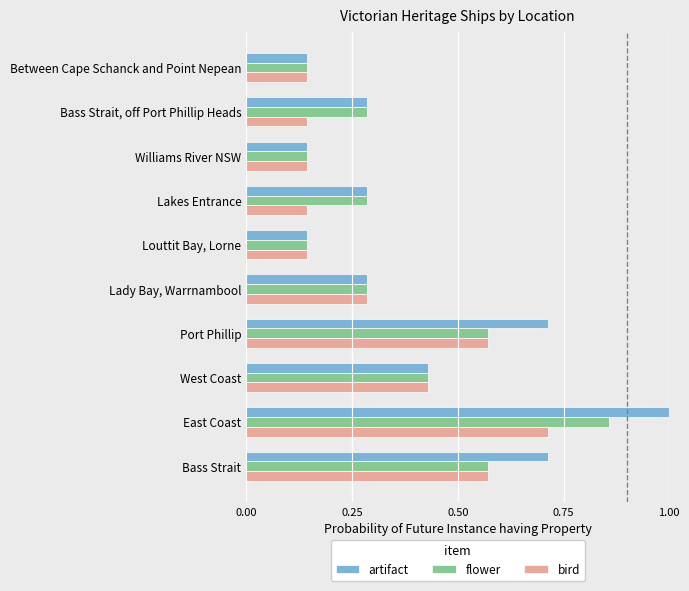

What is the total value across all series at Bass Strait?

1.9